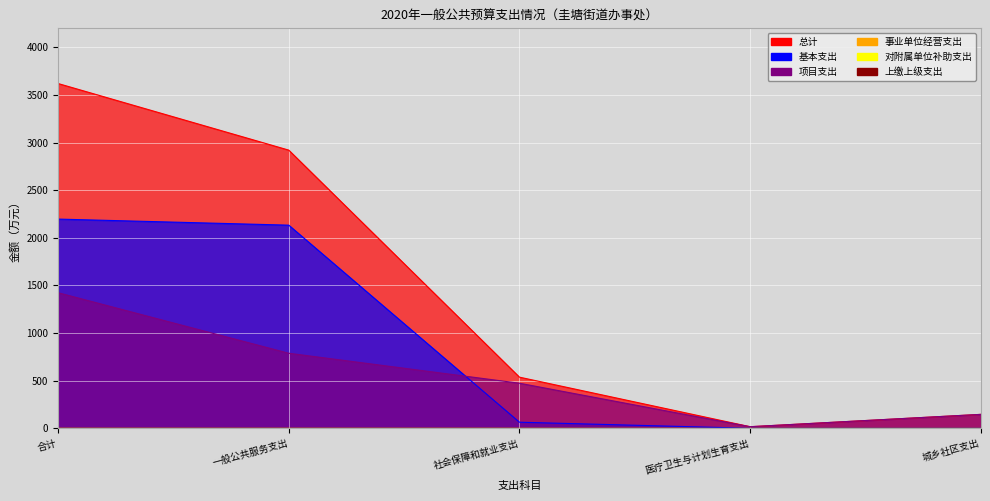

List the series in order of their overall mean, highest first.

总计, 基本支出, 项目支出